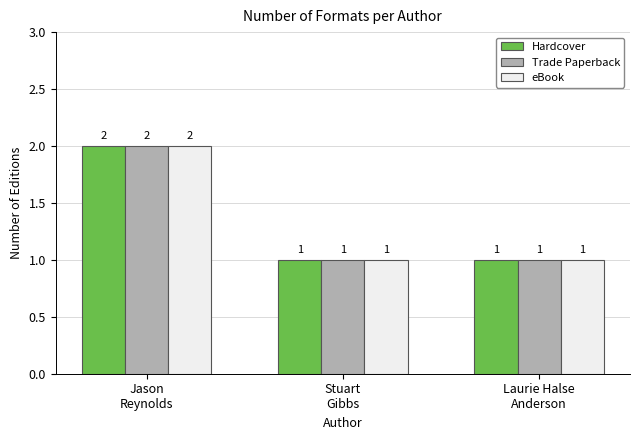

Reading left to right, extract all data points from this chart.

Hardcover: 2	1	1
Trade Paperback: 2	1	1
eBook: 2	1	1